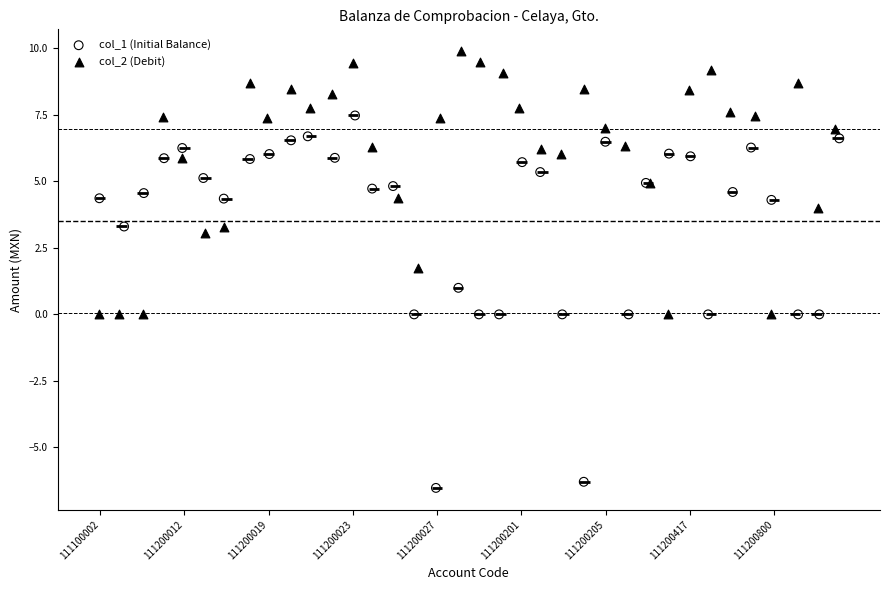

Which series contains the lowest Y value?

col_1 (Initial Balance)